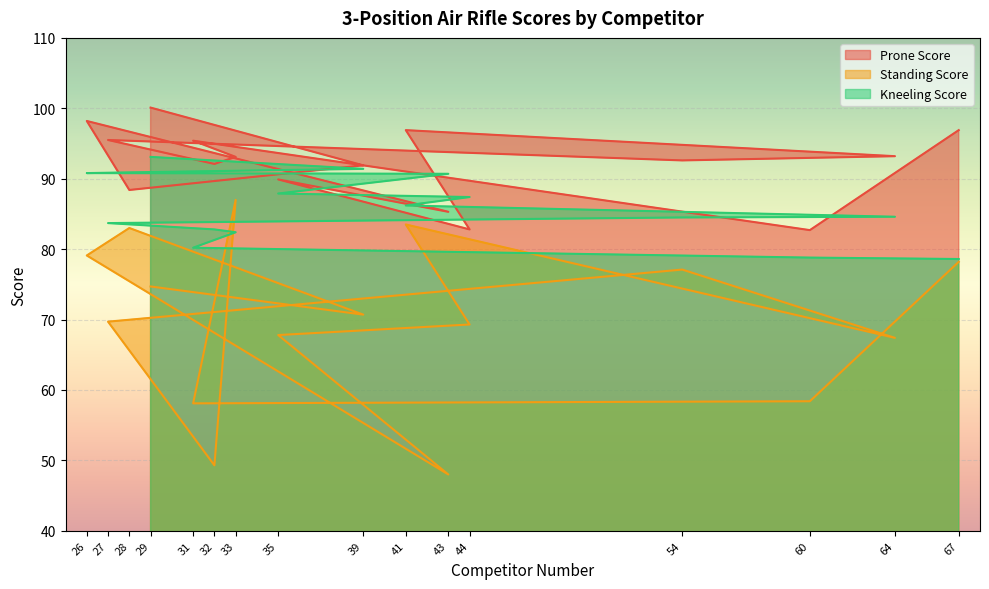

At which category is the sum across all series the highest?

26